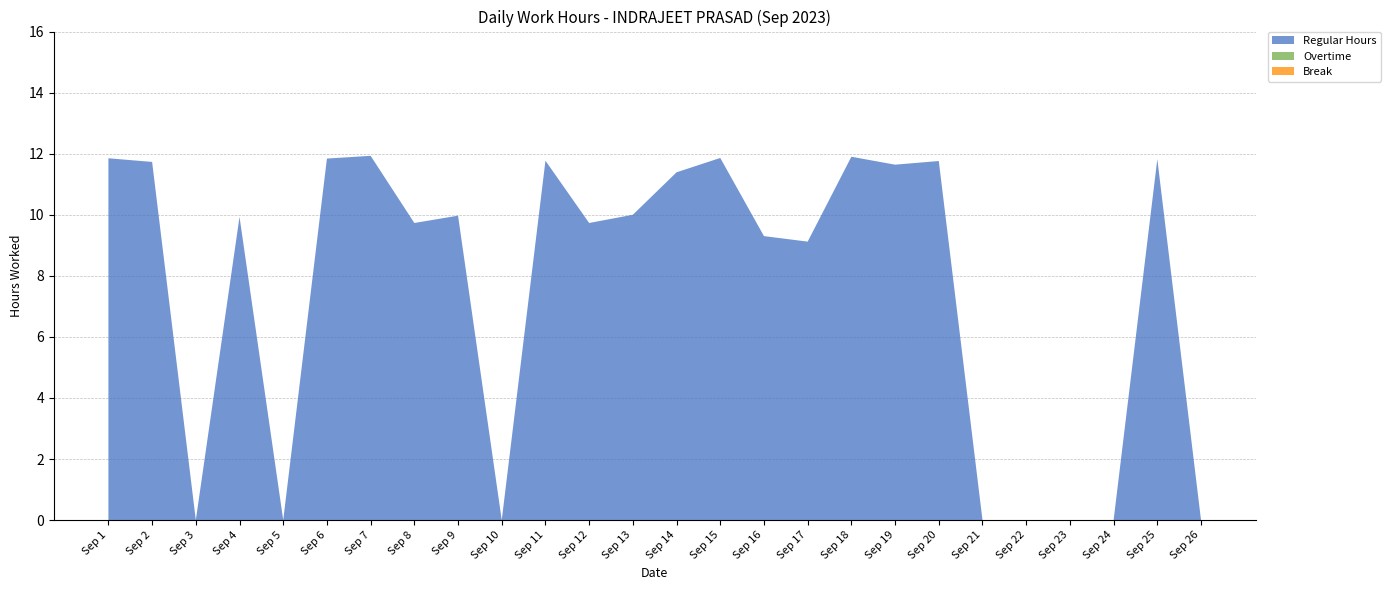

Reading right to left, transcribe all the data shown in this chart.

Regular Hours: Sep 26=0.0	Sep 25=11.8	Sep 24=0.0	Sep 23=0.0	Sep 22=0.0	Sep 21=0.0	Sep 20=11.8	Sep 19=11.6	Sep 18=11.9	Sep 17=9.1	Sep 16=9.3	Sep 15=11.9	Sep 14=11.4	Sep 13=10.0	Sep 12=9.7	Sep 11=11.8	Sep 10=0.0	Sep 9=10.0	Sep 8=9.7	Sep 7=11.9	Sep 6=11.8	Sep 5=0.0	Sep 4=9.9	Sep 3=0.0	Sep 2=11.7	Sep 1=11.8
Overtime: Sep 26=0.0	Sep 25=0.0	Sep 24=0.0	Sep 23=0.0	Sep 22=0.0	Sep 21=0.0	Sep 20=0.0	Sep 19=0.0	Sep 18=0.0	Sep 17=0.0	Sep 16=0.0	Sep 15=0.0	Sep 14=0.0	Sep 13=0.0	Sep 12=0.0	Sep 11=0.0	Sep 10=0.0	Sep 9=0.0	Sep 8=0.0	Sep 7=0.0	Sep 6=0.0	Sep 5=0.0	Sep 4=0.0	Sep 3=0.0	Sep 2=0.0	Sep 1=0.0
Break: Sep 26=0.0	Sep 25=0.0	Sep 24=0.0	Sep 23=0.0	Sep 22=0.0	Sep 21=0.0	Sep 20=0.0	Sep 19=0.0	Sep 18=0.0	Sep 17=0.0	Sep 16=0.0	Sep 15=0.0	Sep 14=0.0	Sep 13=0.0	Sep 12=0.0	Sep 11=0.0	Sep 10=0.0	Sep 9=0.0	Sep 8=0.0	Sep 7=0.0	Sep 6=0.0	Sep 5=0.0	Sep 4=0.0	Sep 3=0.0	Sep 2=0.0	Sep 1=0.0